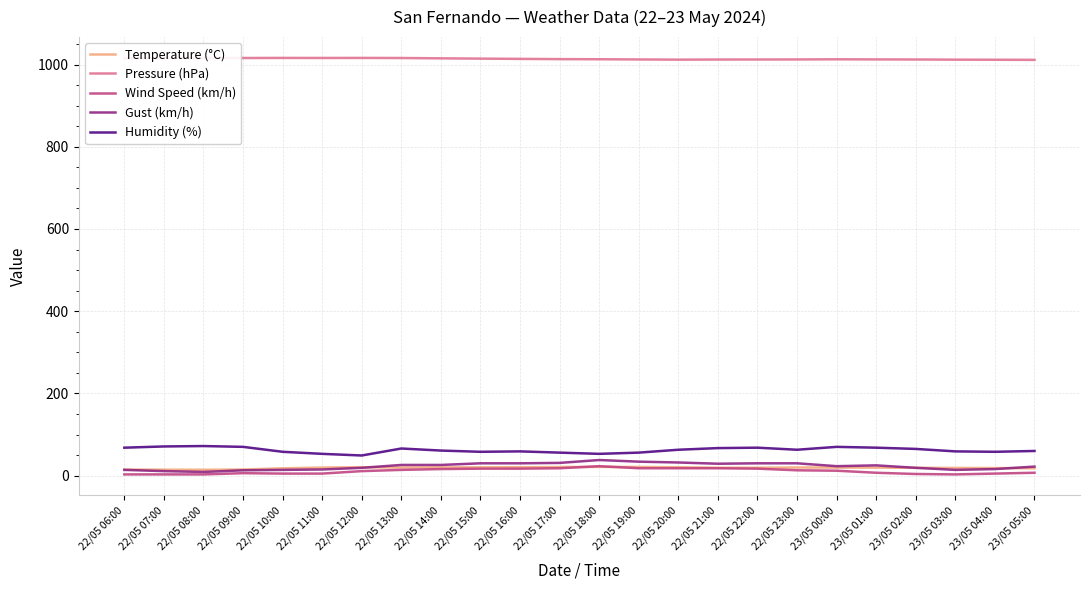

True or false: Pressure (hPa) and Wind Speed (km/h) cross at least once.

False